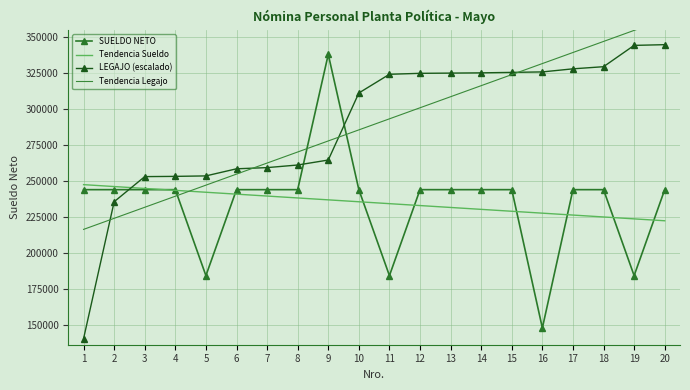

What is the difference between the highest and lowest values at 5?

69235.1